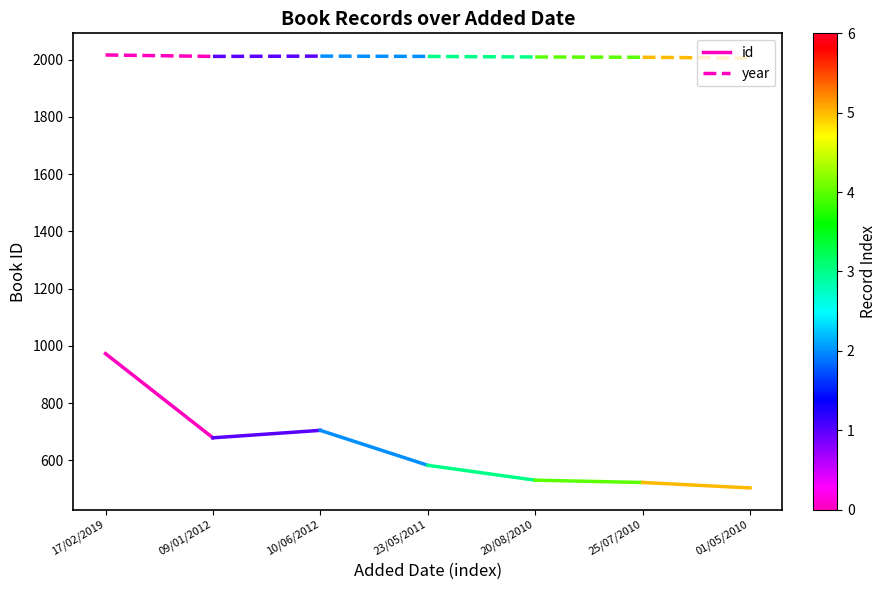

At which category is the sum across all series the highest?

17/02/2019